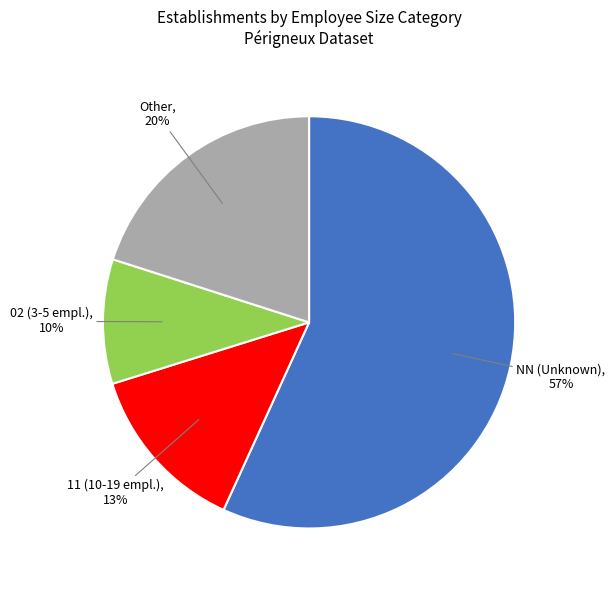

Which category has the biggest portion of the pie?

NN (Unknown), 57%